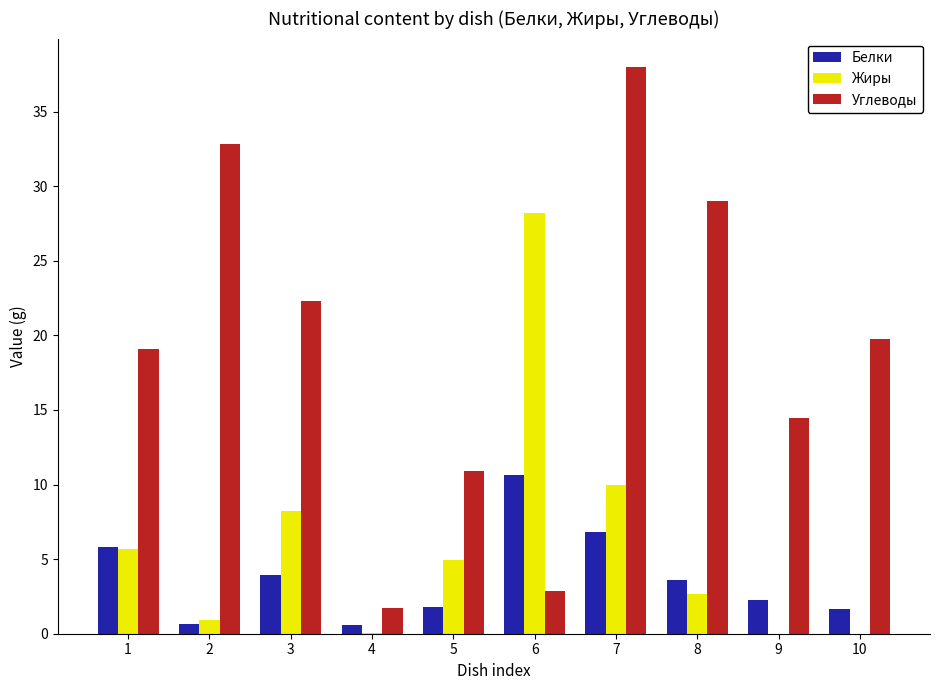

Does the chart contain stacked bars?

No